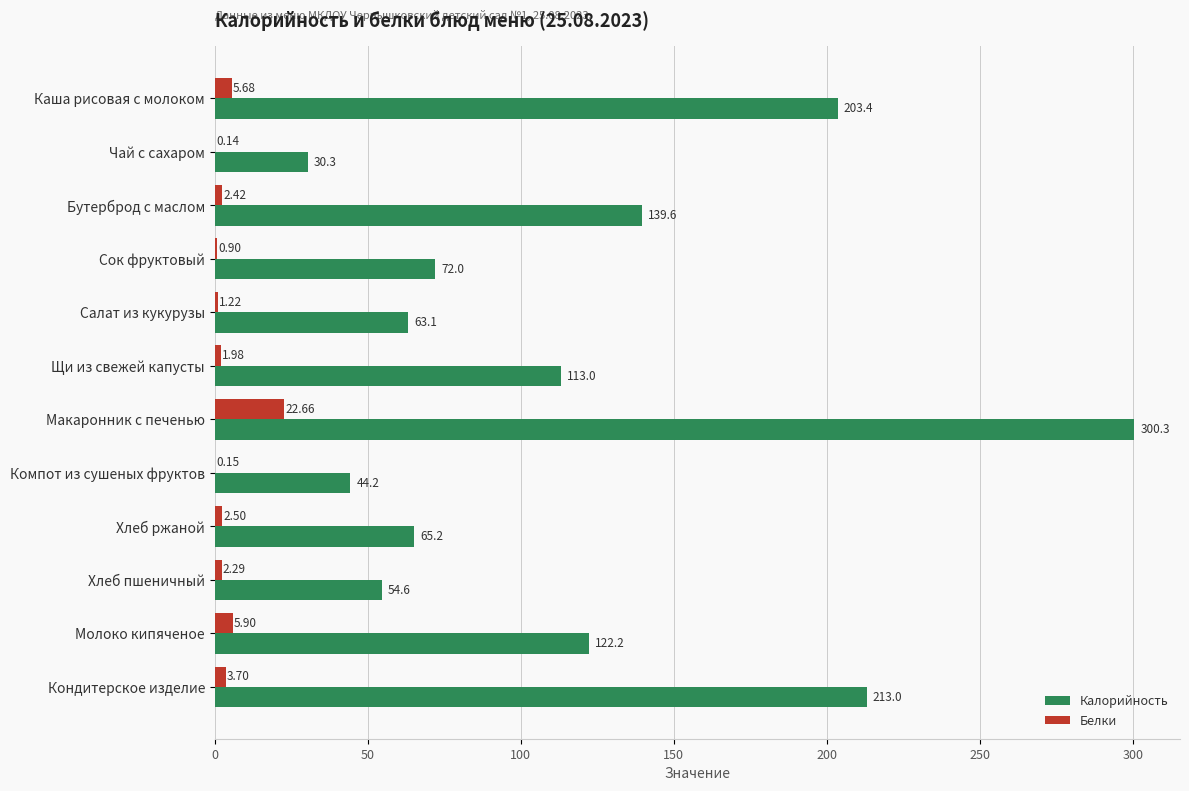

At which category does the chart reach its peak across all series?

Макаронник с печенью